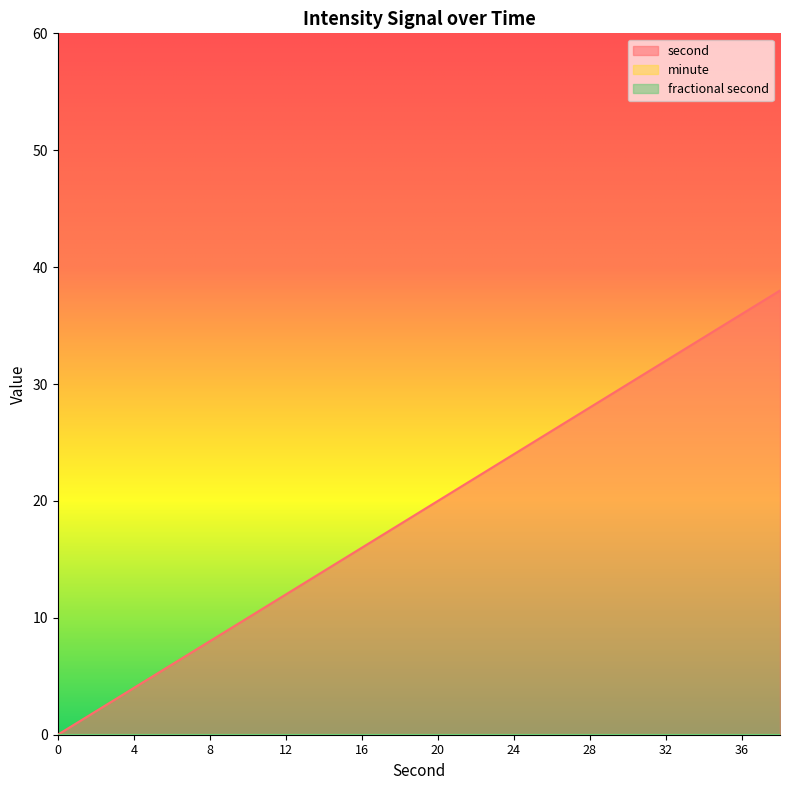

Between 8 and 2, which is larger?

8